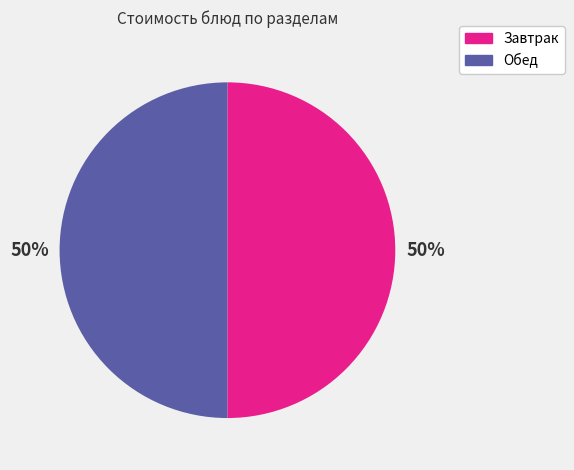

To the nearest percent, what is the average slice percentage?

50%